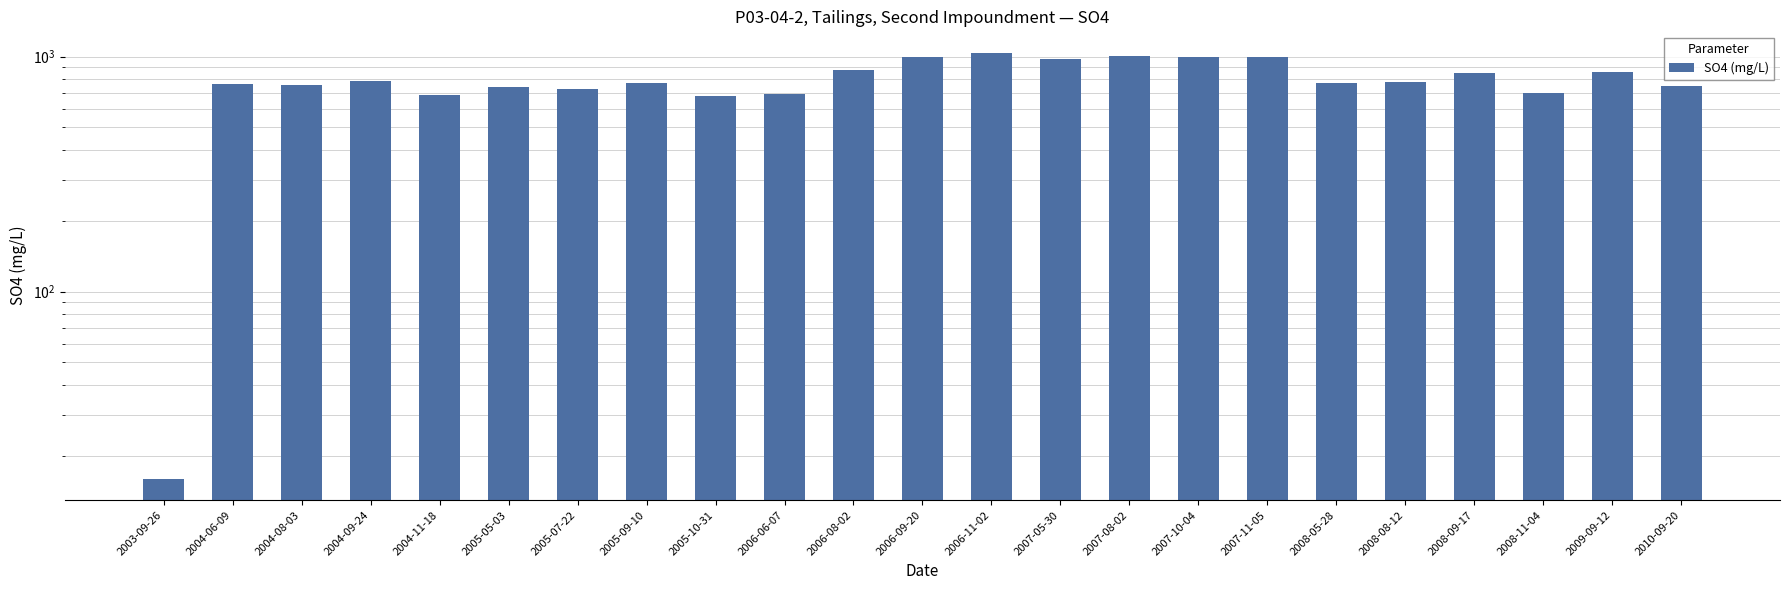

Between 2003-09-26 and 2008-11-04, which is larger?

2008-11-04